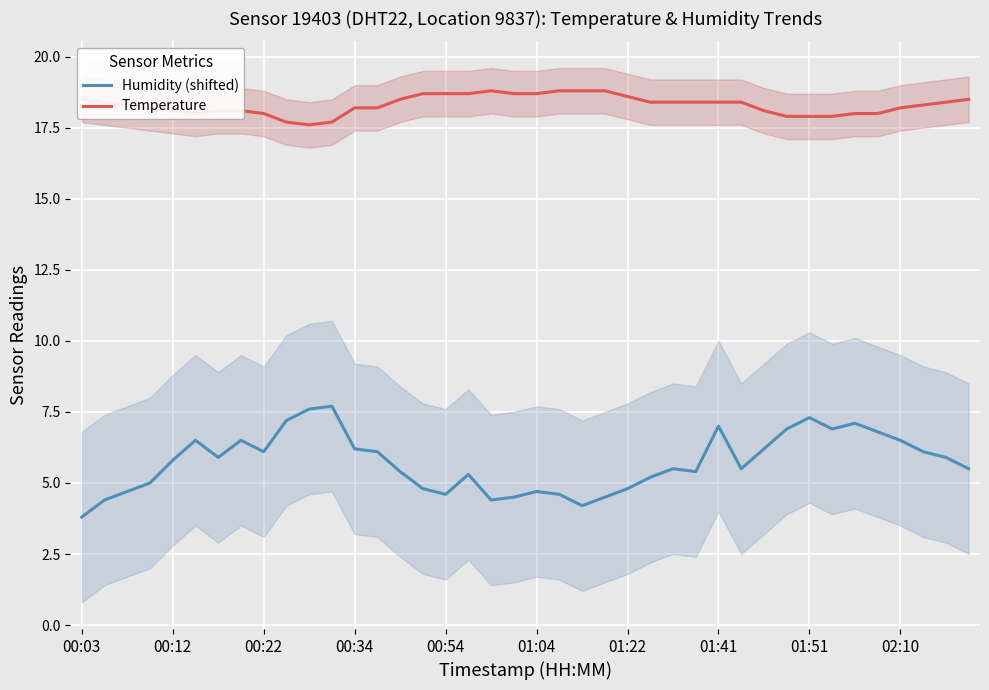

What are all the series names shown in the legend?

Humidity (shifted), Temperature